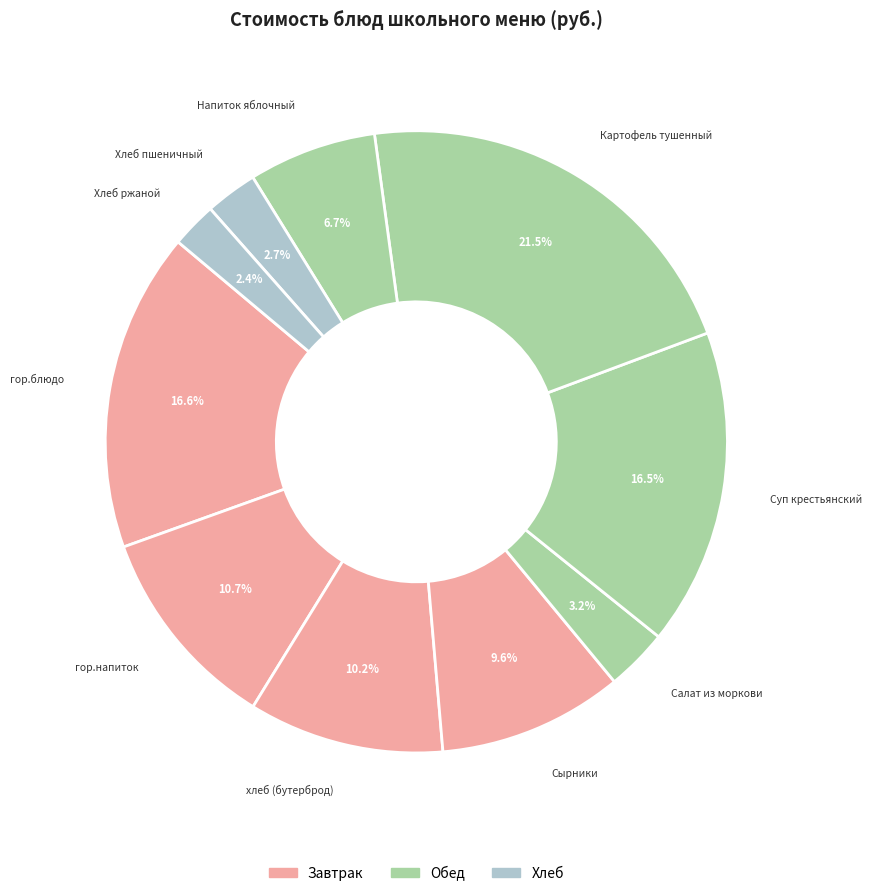

Is there a majority slice in this chart?

No